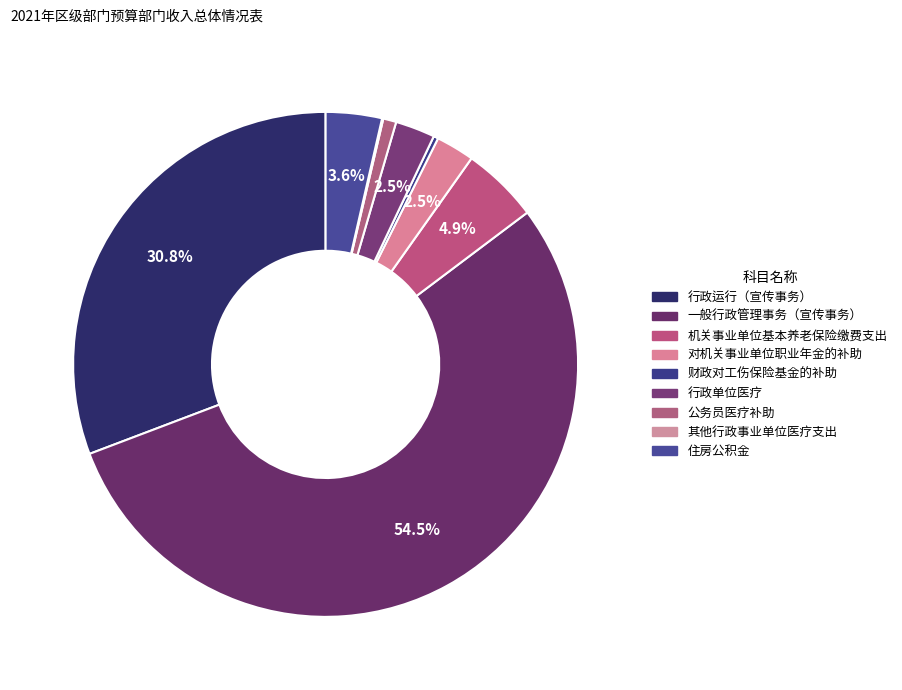

To the nearest percent, what is the combined percentage of 对机关事业单位职业年金的补助 and 机关事业单位基本养老保险缴费支出?

7%